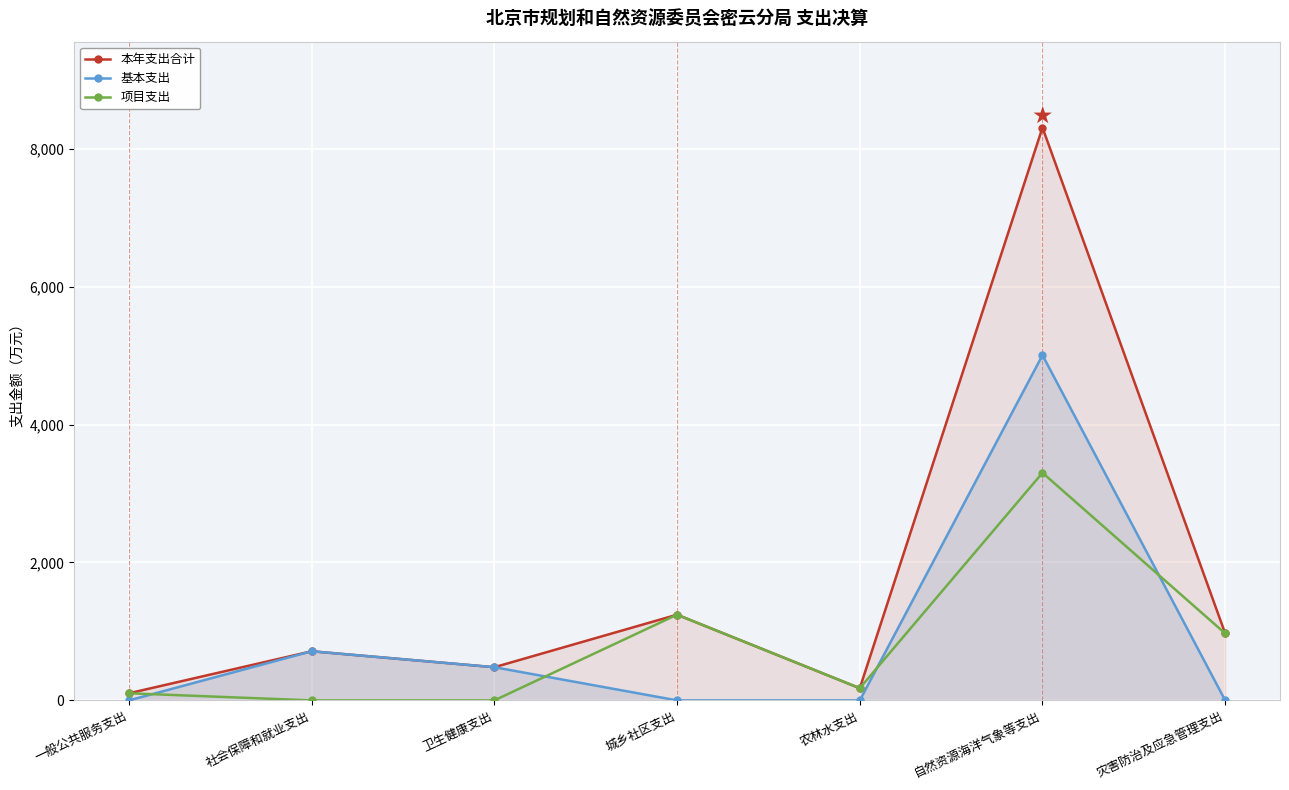

How many data points in 本年支出合计 are above 712?

4